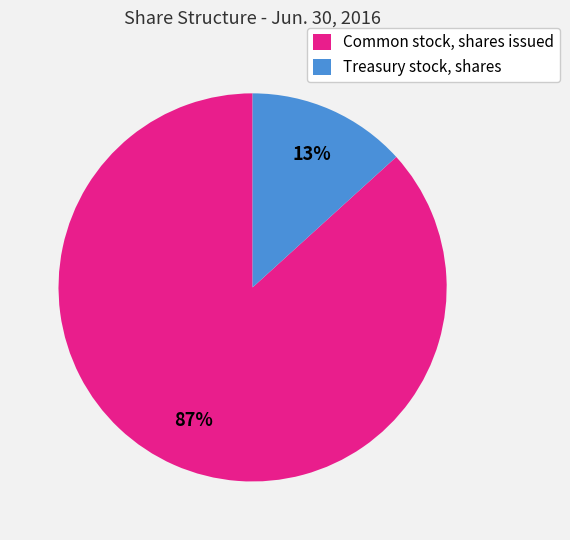

What is the largest slice in the pie chart?

Common stock, shares issued